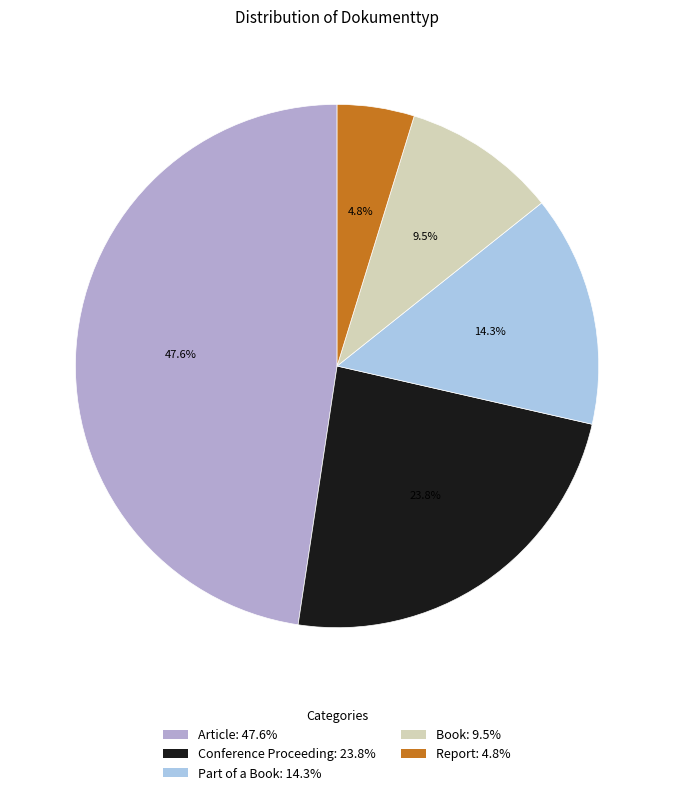

What is the total percentage of Part of a Book and Conference Proceeding?

38.1%